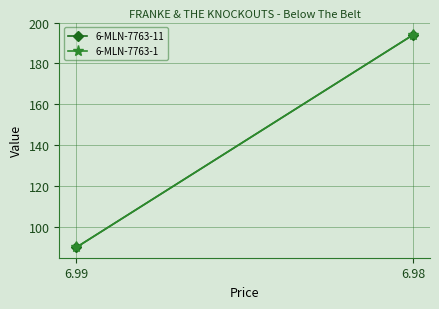

What is the minimum value for 6-MLN-7763-1?

90